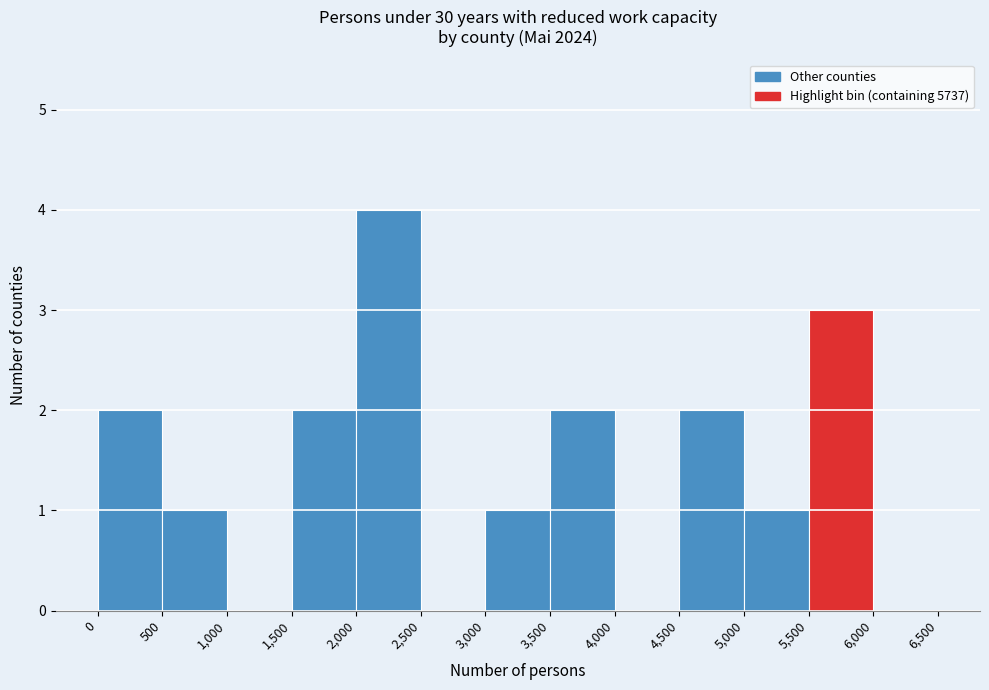

Reading left to right, transcribe this chart: for each bar, give the range it covers on the x-axis and its height. The values are not printed on the chart, so give them approximately, as read against the axis.

0 to 500: 2
500 to 1,000: 1
1,000 to 1,500: 0
1,500 to 2,000: 2
2,000 to 2,500: 4
2,500 to 3,000: 0
3,000 to 3,500: 1
3,500 to 4,000: 2
4,000 to 4,500: 0
4,500 to 5,000: 2
5,000 to 5,500: 1
5,500 to 6,000: 3
6,000 to 6,500: 0